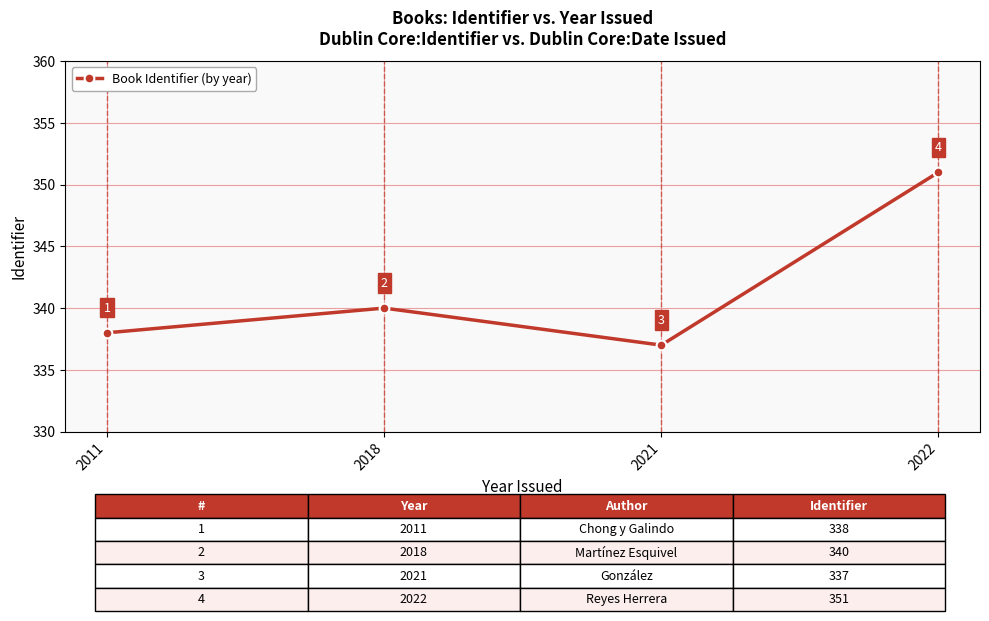

Reading right to left, what are all the values shown in this chart?

351	337	340	338